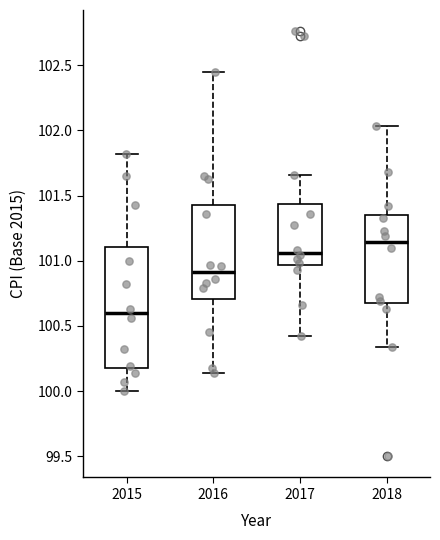

Where does the median line of the box at x = 2015 sit on the y-axis? The values are not printed on the chart, so give them approximately, as read against the axis.

100.60